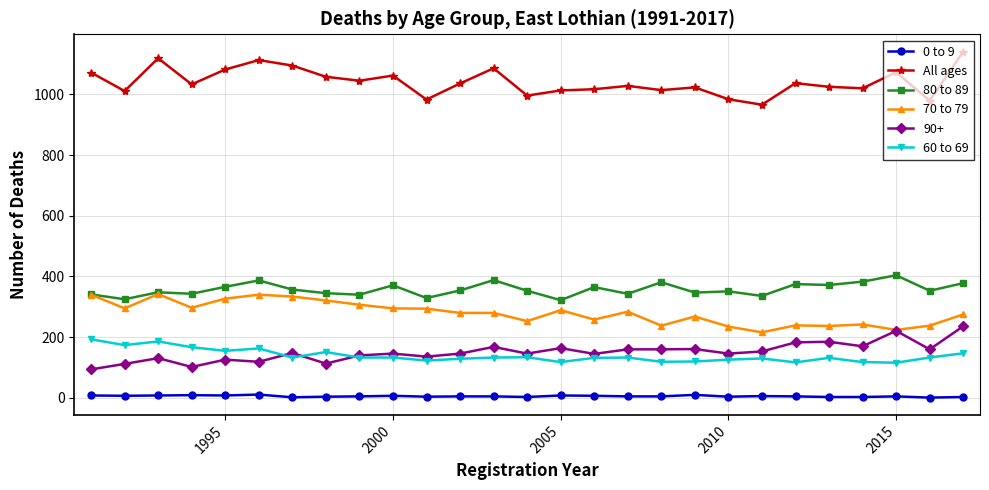

Which series has the largest range (max minus min)?

All ages